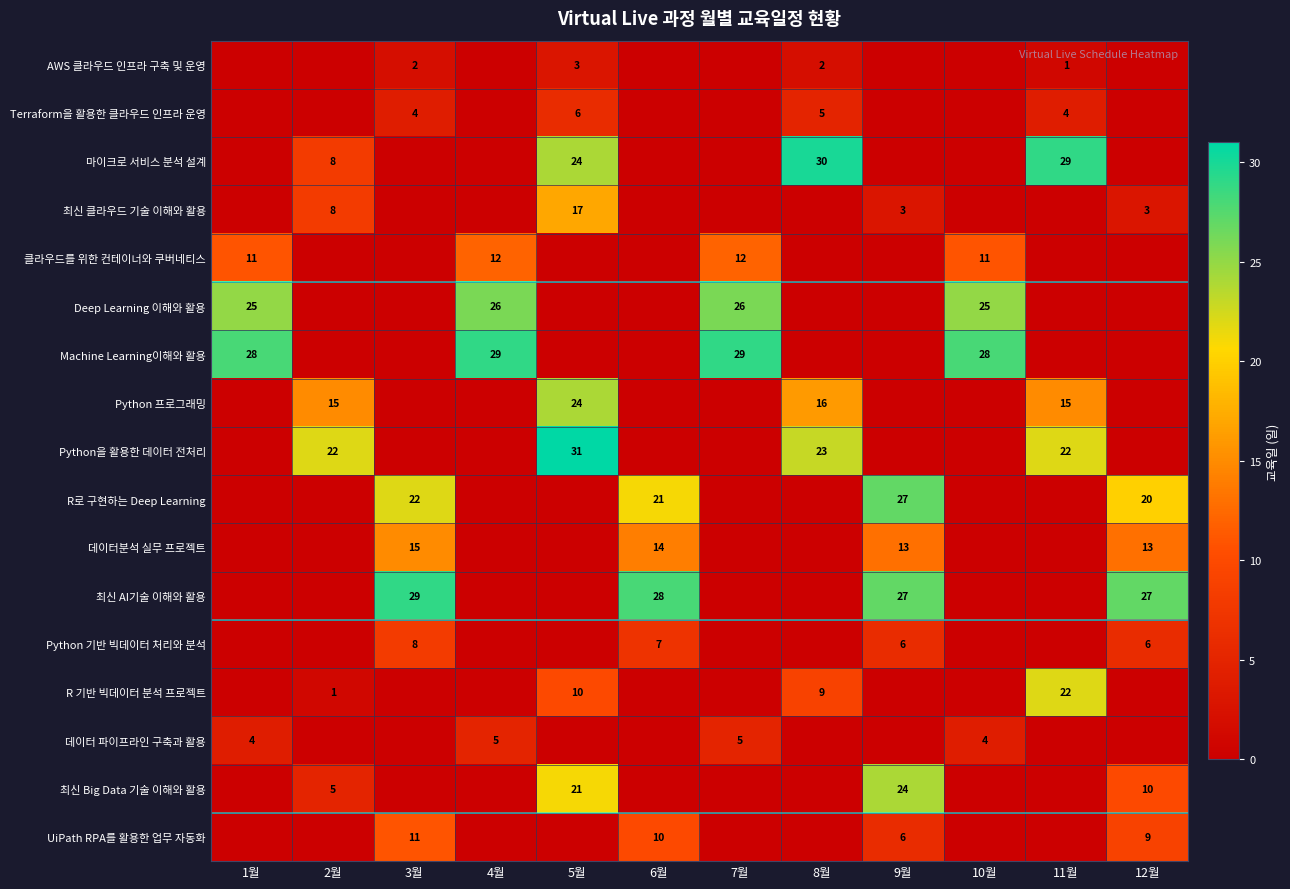

Is it true that 최신 클라우드 기술 이해와 활용 equals 17 at 5월?

True